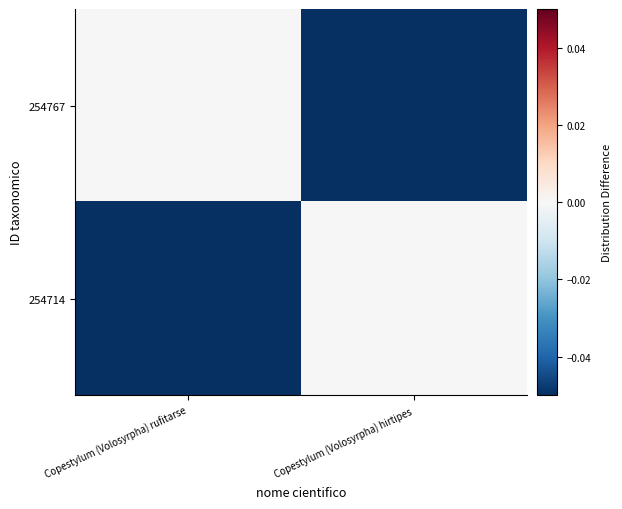

Which series has the widest spread of values?

254767